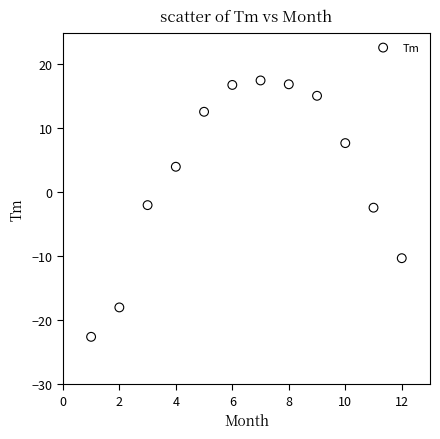

What is the range of Y values (max minus min)?

40.1